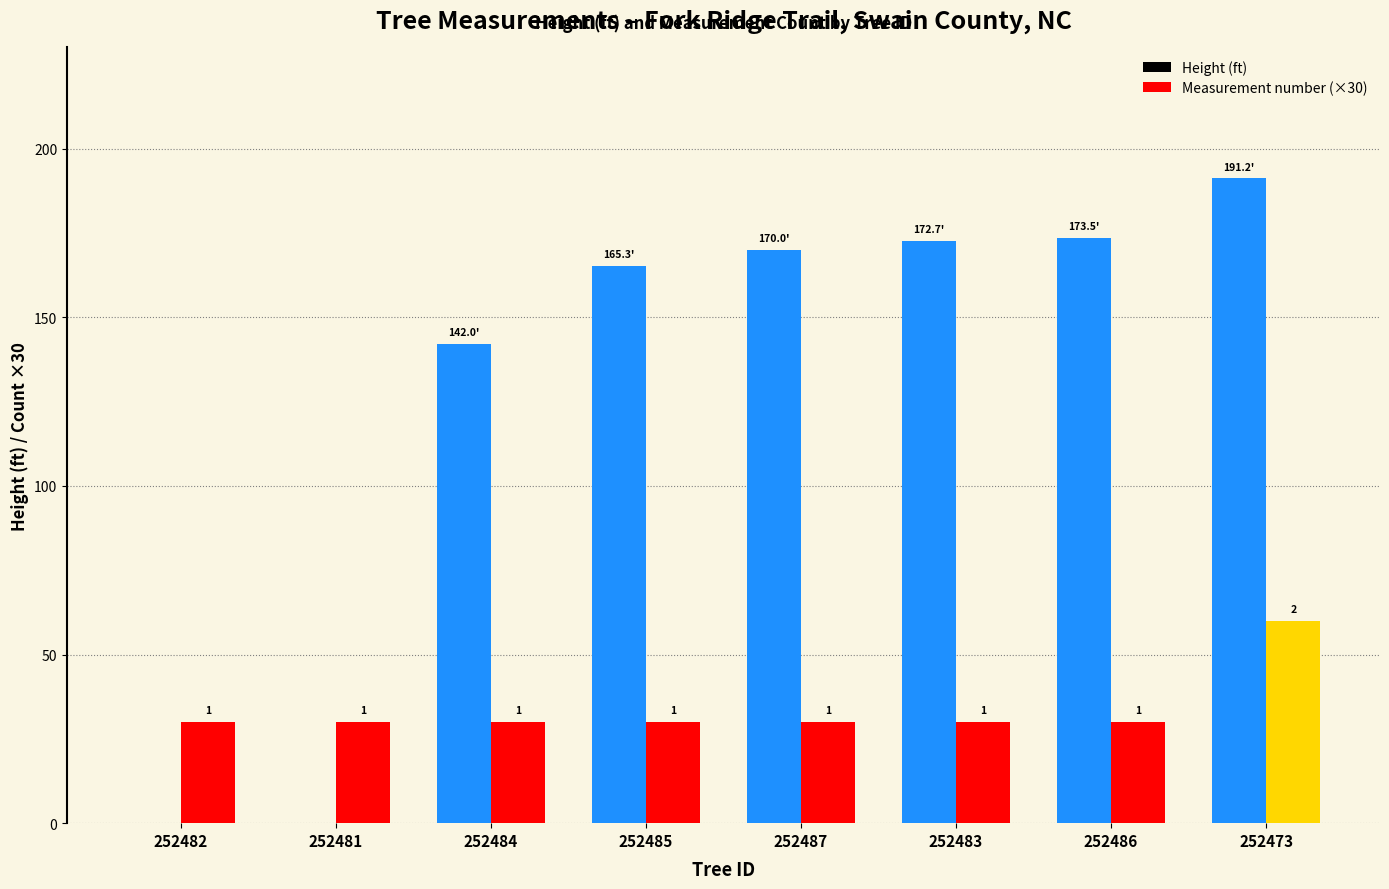

Rank the categories by Measurement number (×30) value from highest to lowest.

252473, 252482, 252481, 252484, 252485, 252487, 252483, 252486